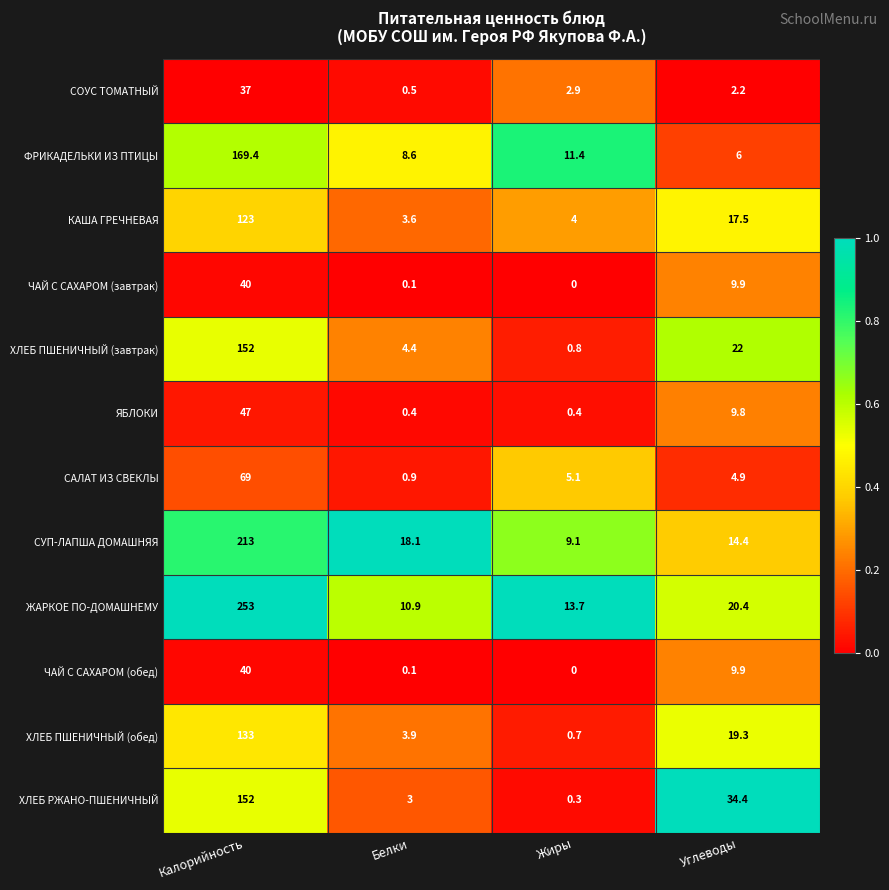

What is the total value across all series at Углеводы?

170.7